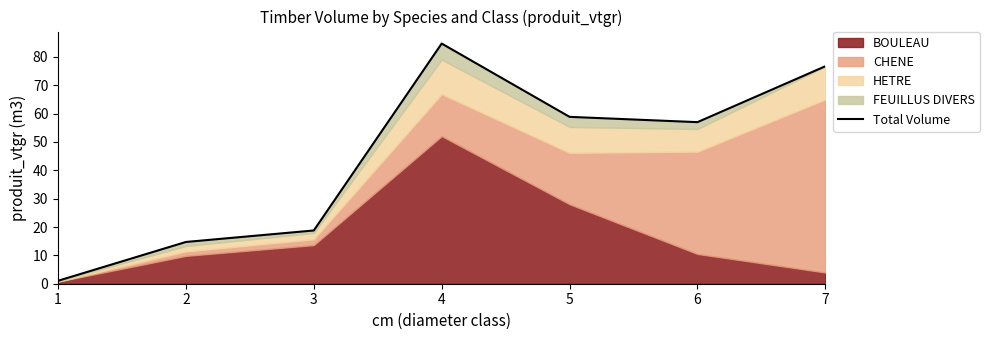

How many points are lower than both their immediate neighbors (excluding endpoints)?

1